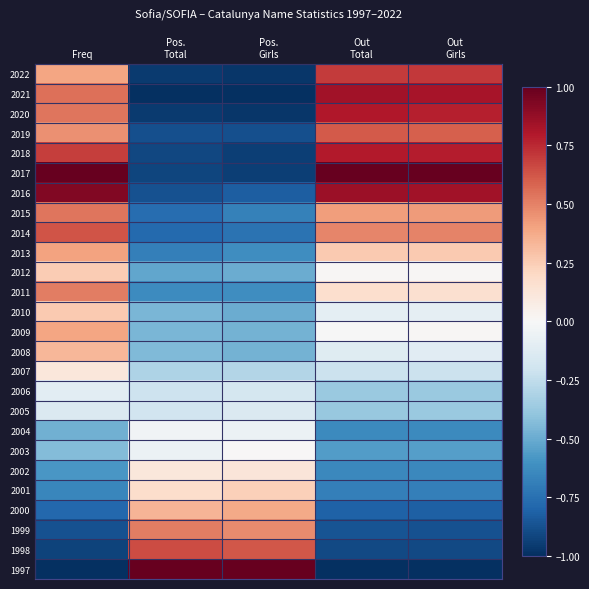

At Pos. Girls, list the series in order from smallest to largest.

2021, 2022, 2020, 2018, 2017, 2019, 2016, 2014, 2015, 2013, 2011, 2012, 2010, 2009, 2008, 2007, 2006, 2005, 2004, 2003, 2002, 2001, 2000, 1999, 1998, 1997